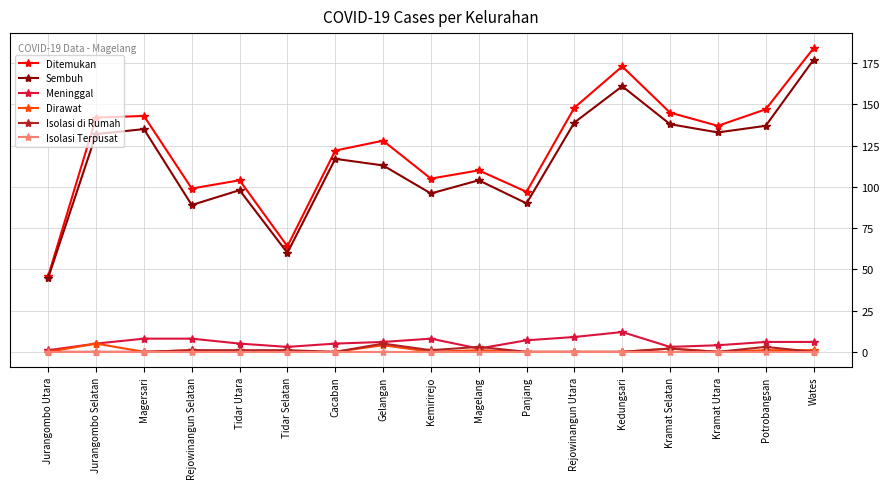

Which category has the lowest value in the Sembuh series?

Jurangombo Utara